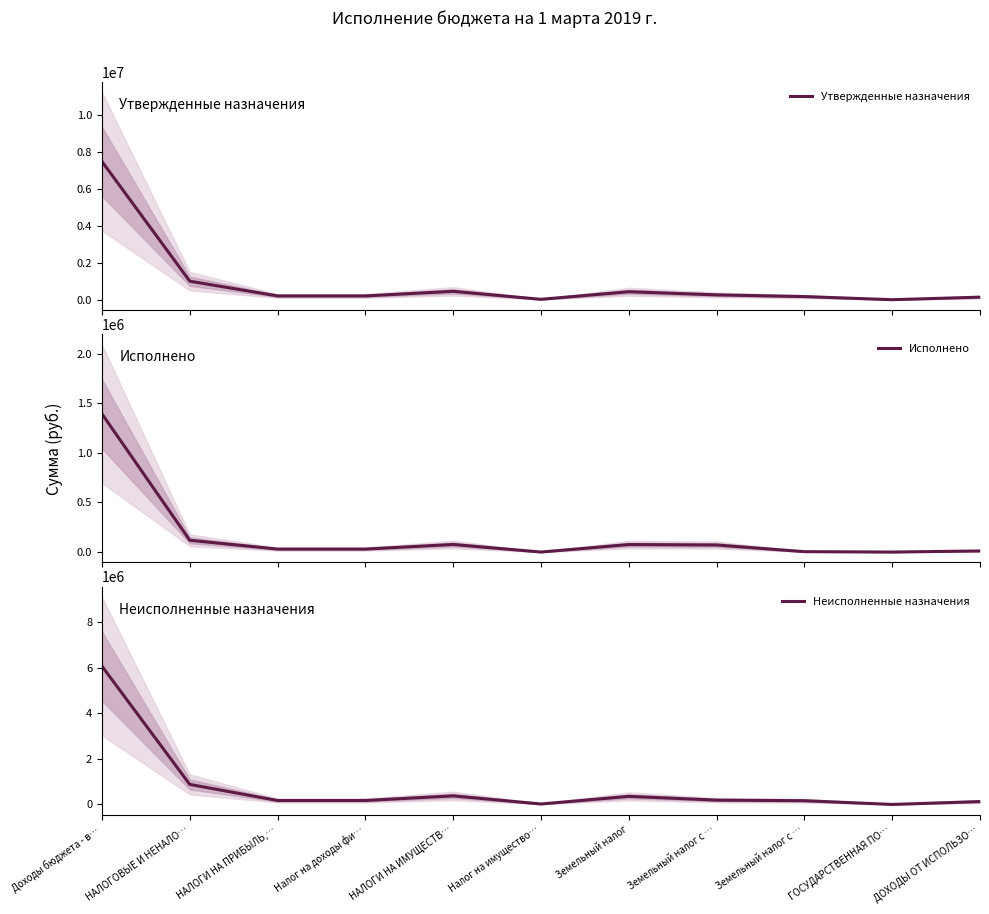

What is the label of the 1st point from the left?

Доходы бюджета - в…